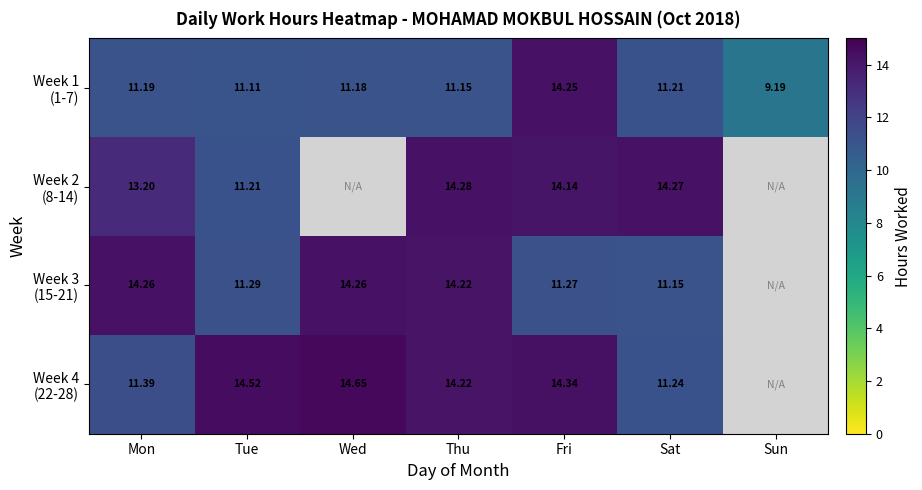

What is the minimum value shown in the chart?

9.2